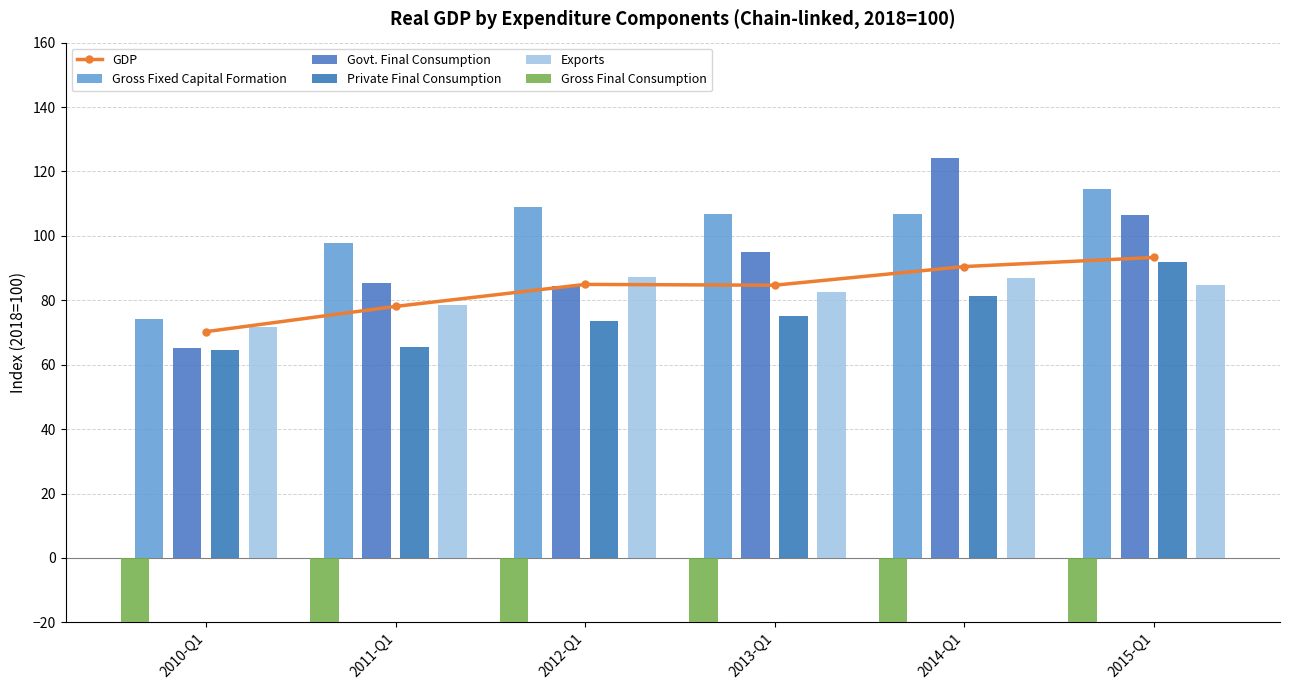

Which has a higher value, 2010-Q1 or 2011-Q1?

2011-Q1